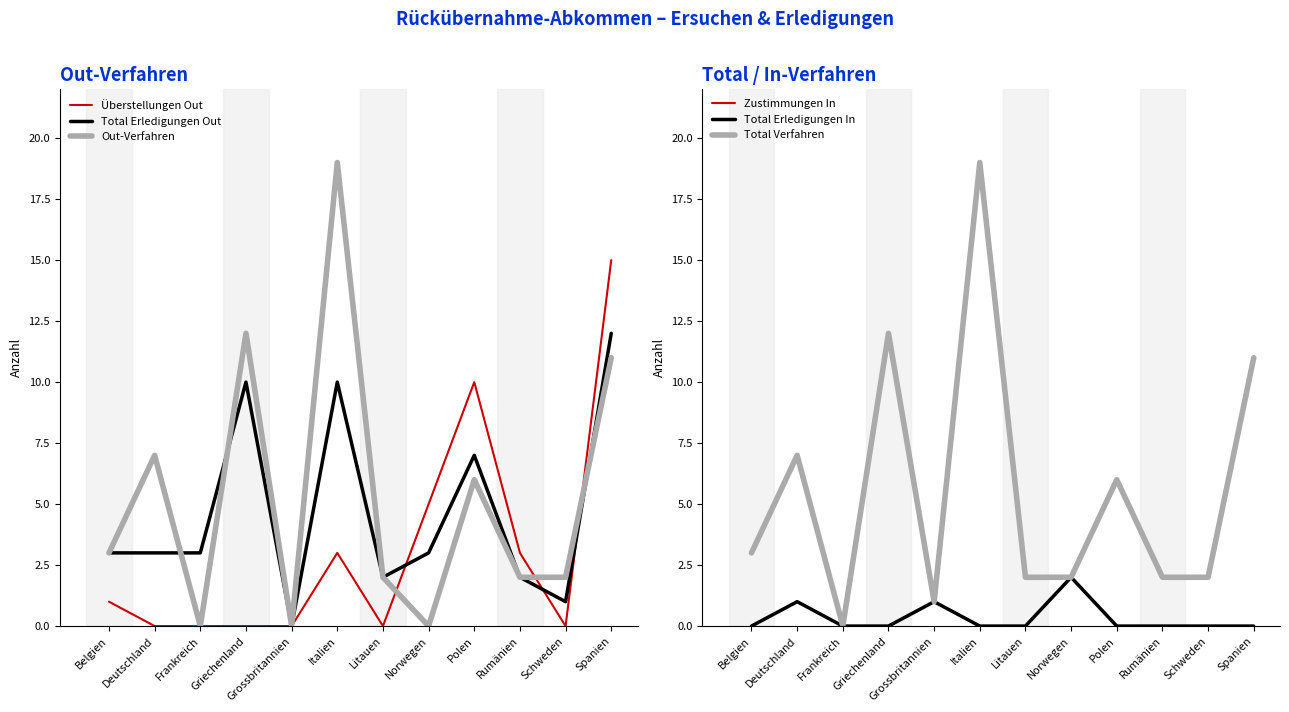

List the labels in order of Total Verfahren value, largest first.

Italien, Griechenland, Spanien, Deutschland, Polen, Belgien, Litauen, Norwegen, Rumänien, Schweden, Grossbritannien, Frankreich